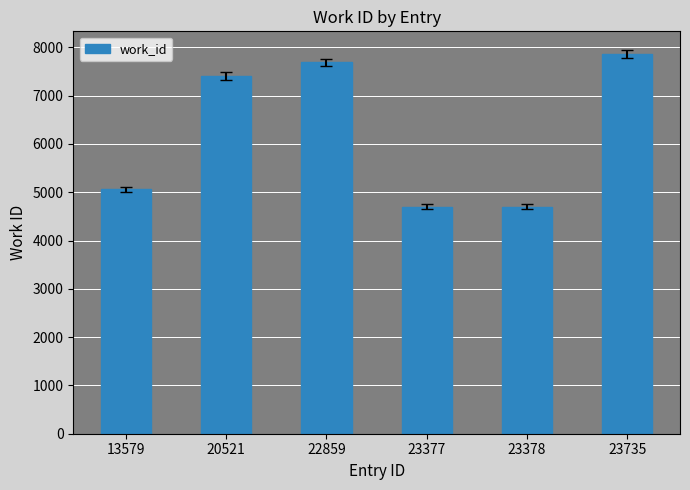

What is the value of the 1st bar from the left?

5063